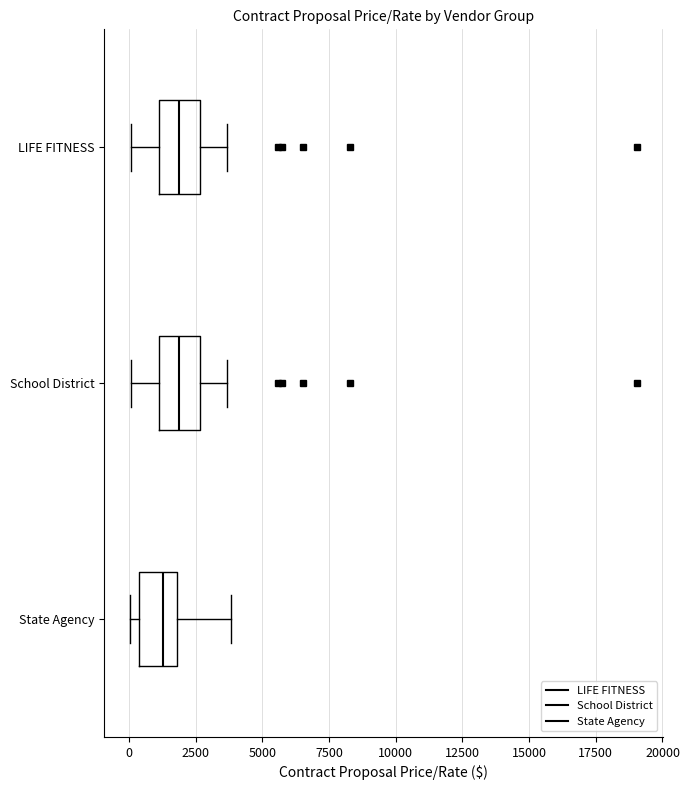

Reading bottom to top, read every box against the x-axis: the position of its median line, the range the box covers, and the ends of its whiskers. The values are not printed on the chart, so give them approximately, as read against the axis.

State Agency: median 1500, box 500 to 2000, whiskers 0 to 4000
School District: median 2000, box 1000 to 2500, whiskers 0 to 3500
LIFE FITNESS: median 2000, box 1000 to 2500, whiskers 0 to 3500